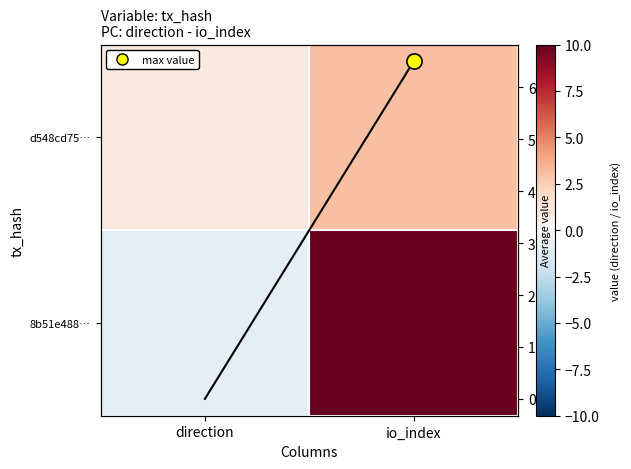

What is the sum of all 8b51e488… values?

9.0